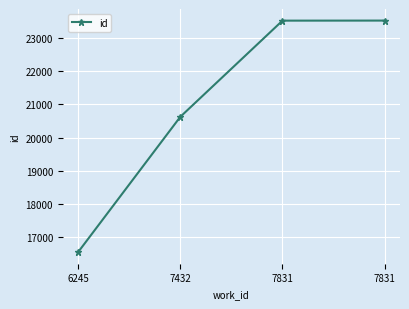

Reading right to left, what are all the values shown in this chart?

7831=23516	7831=23514	7432=20623	6245=16557